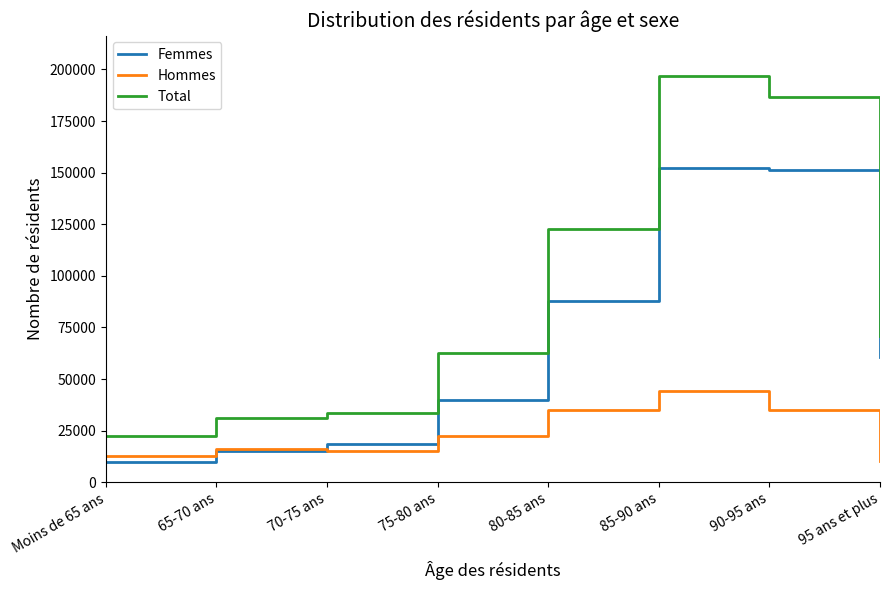

How many interior local peaks does the Total series have?

1